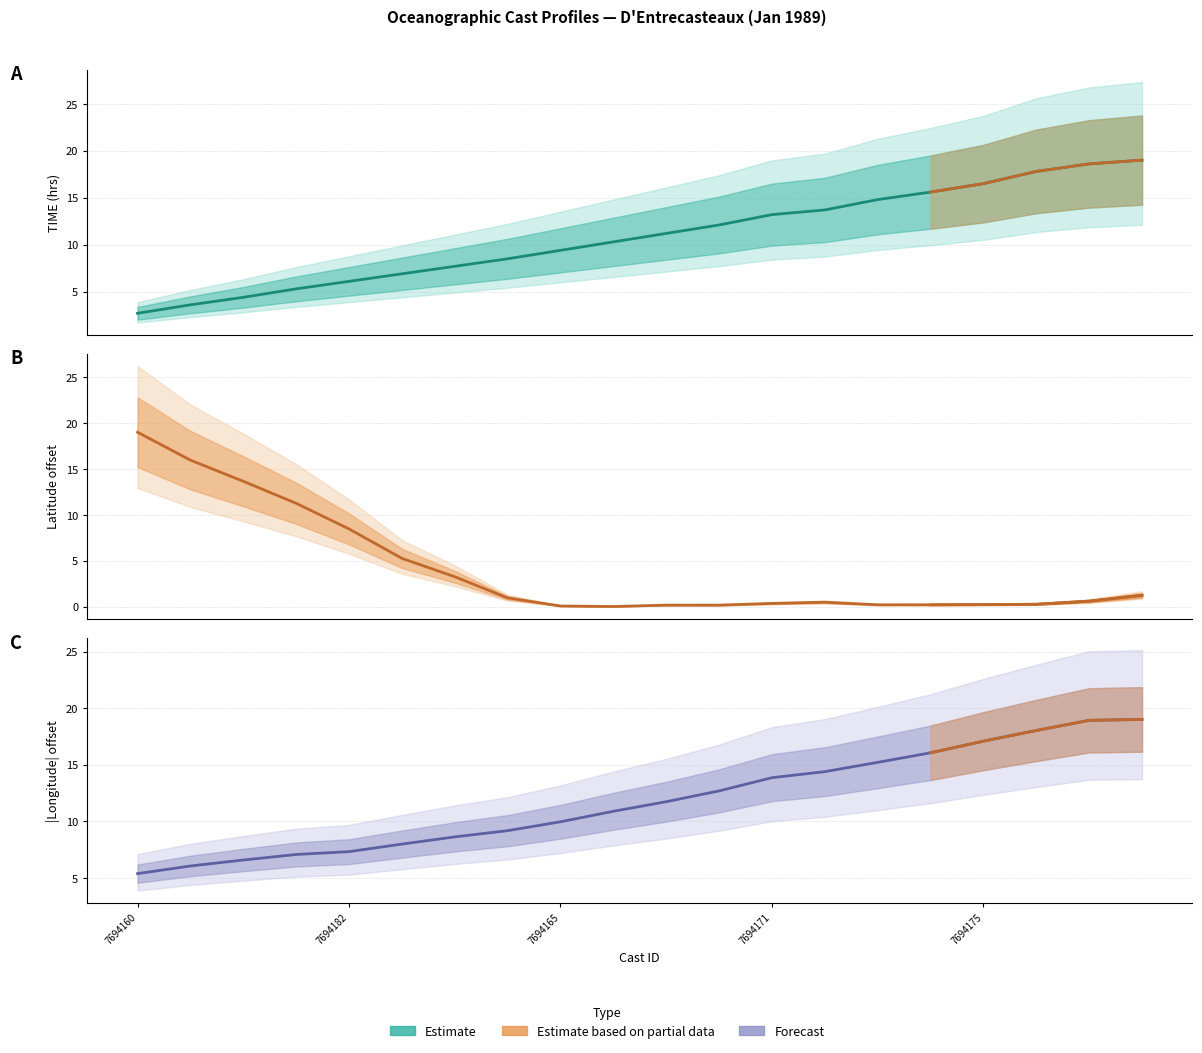

What is the label of the 17th point from the left?

7694175